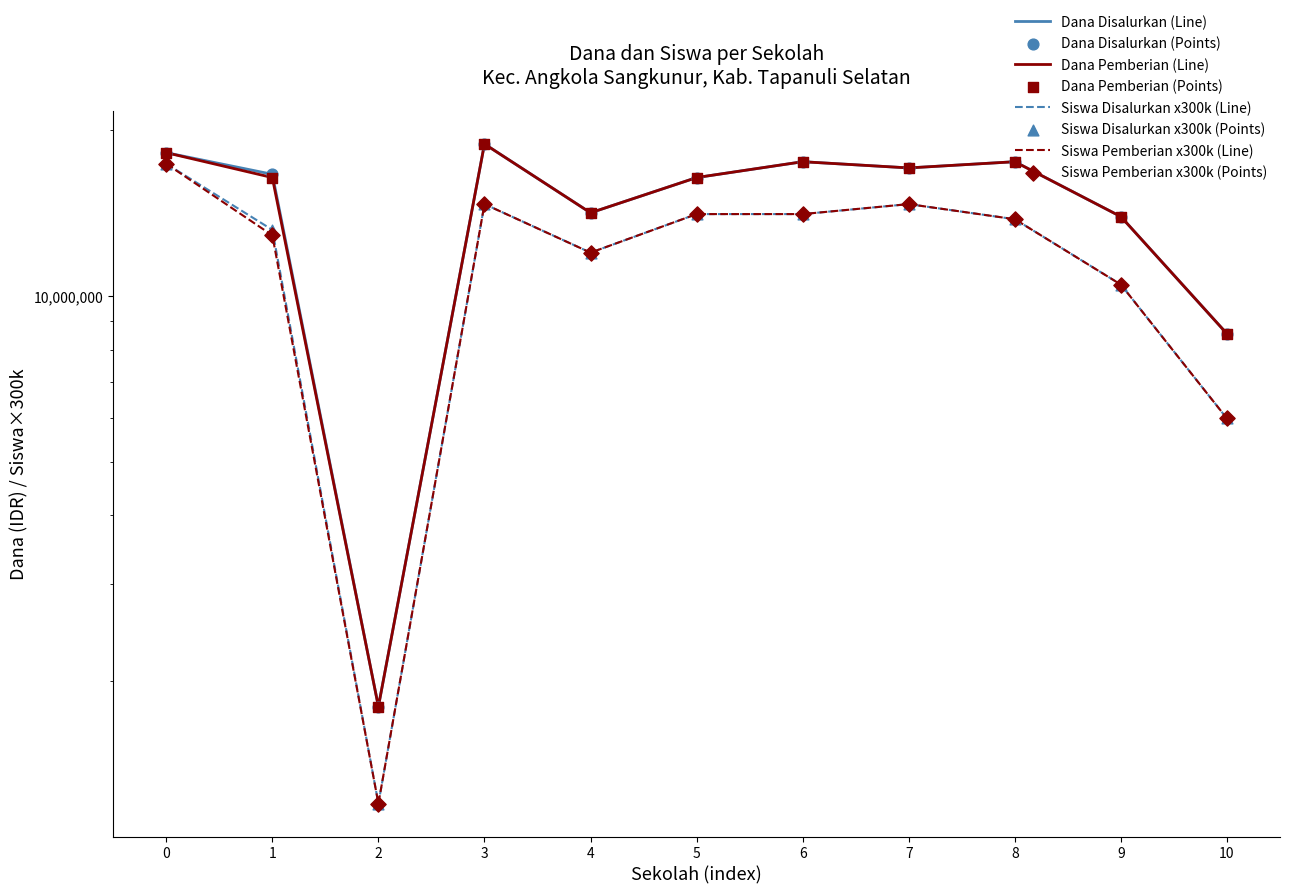

Which series contains the lowest Y value?

Siswa Disalurkan